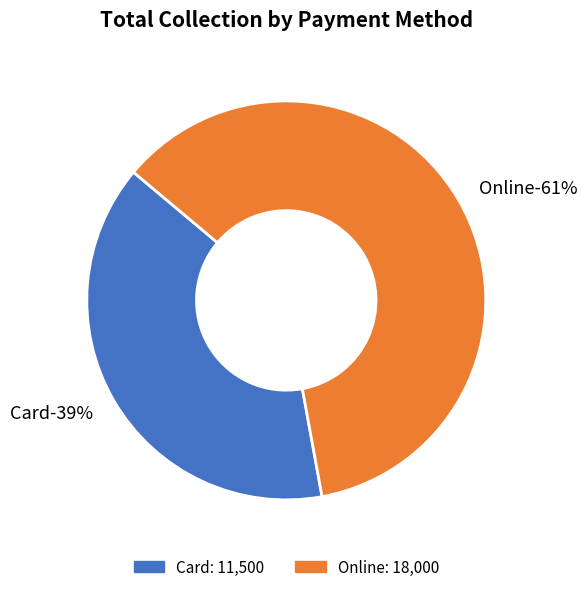

How many segments does this pie chart have?

2